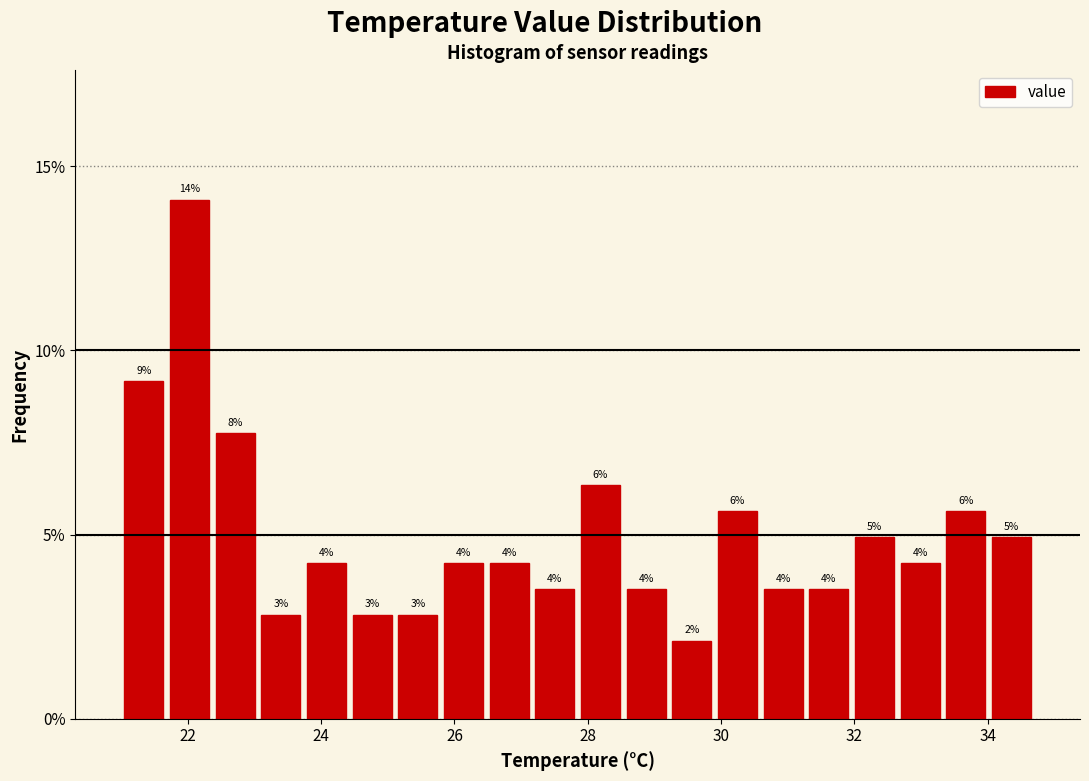

Read against the x-axis, roughly where is the centre of the tallest bar?

22.0